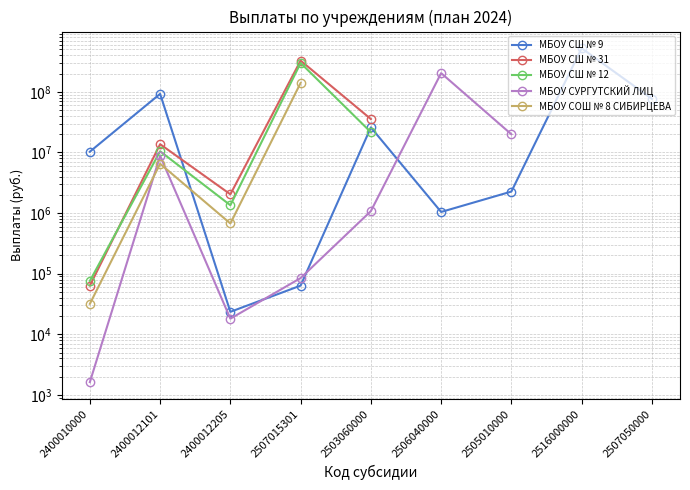

Rank the series by their maximum value, from lowest to highest.

МБОУ СОШ № 8 СИБИРЦЕВА, МБОУ СУРГУТСКИЙ ЛИЦ, МБОУ СШ № 12, МБОУ СШ № 31, МБОУ СШ № 9